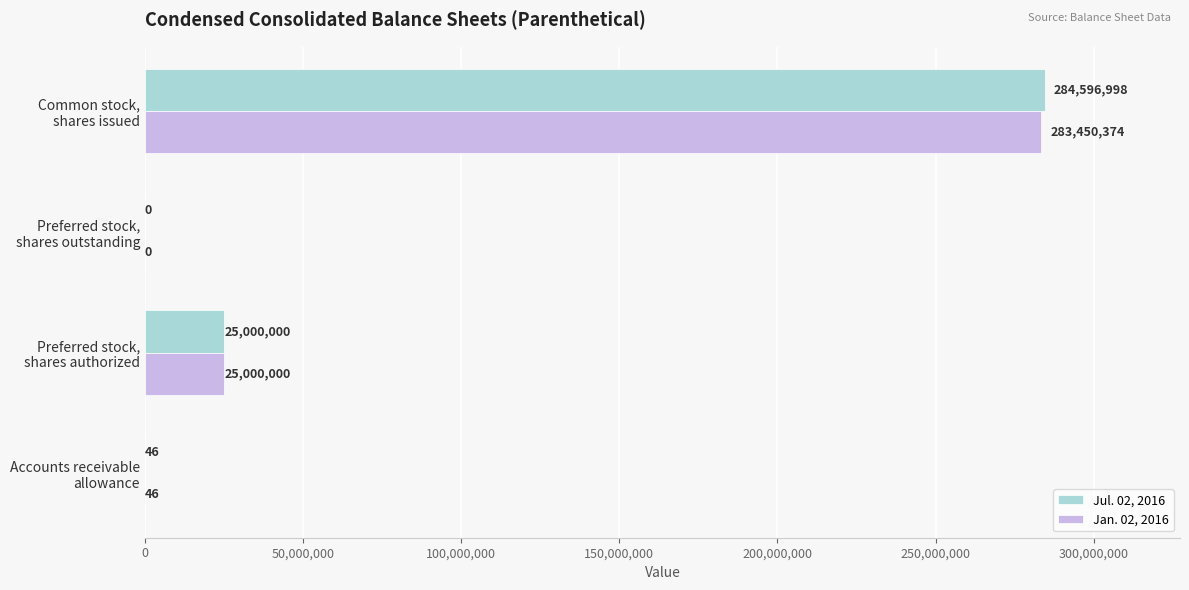

Which series has the largest total across all categories?

Jul. 02, 2016